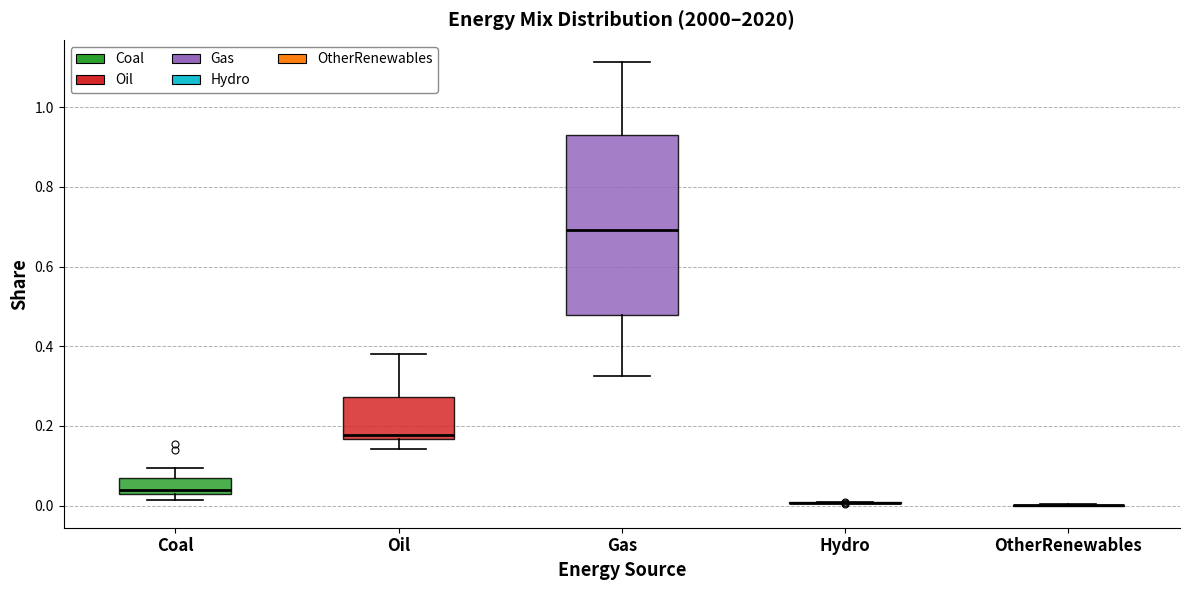

Reading left to right, read every box against the y-axis: the position of its median line, the range the box covers, and the ends of its whiskers. The values are not printed on the chart, so give them approximately, as read against the axis.

Coal: median 0.04 (just above the box's lower edge), box 0.04 to 0.06, whiskers 0.02 to 0.10
Oil: median 0.18, box 0.16 to 0.28, whiskers 0.14 to 0.38
Gas: median 0.70, box 0.48 to 0.94, whiskers 0.32 to 1.12
Hydro: box collapsed to a line at 0.00, whiskers 0.00 to 0.00
OtherRenewables: box collapsed to a line at 0.00, whiskers 0.00 to 0.00